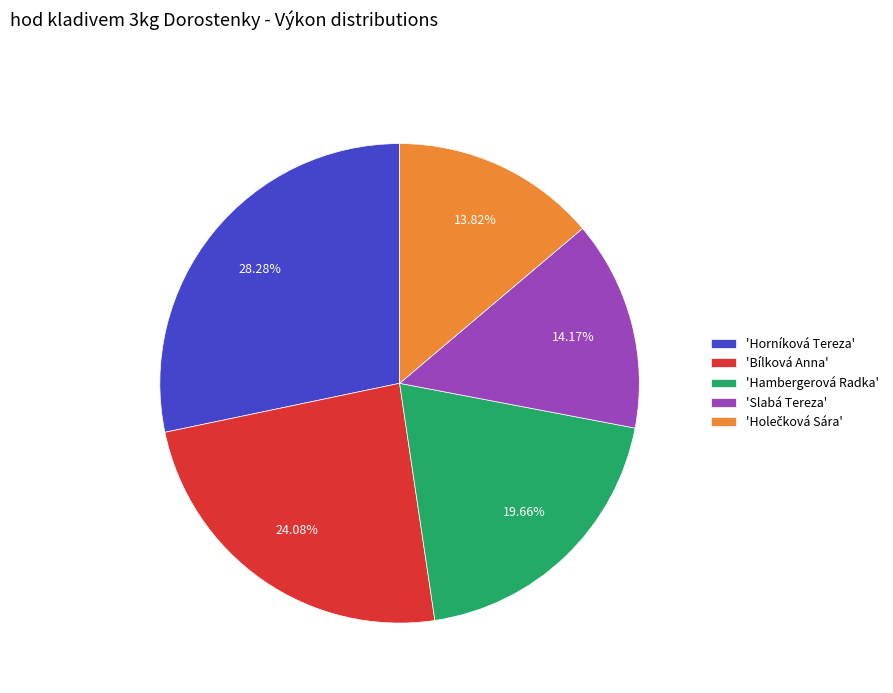

Which category has the biggest portion of the pie?

'Horníková Tereza'